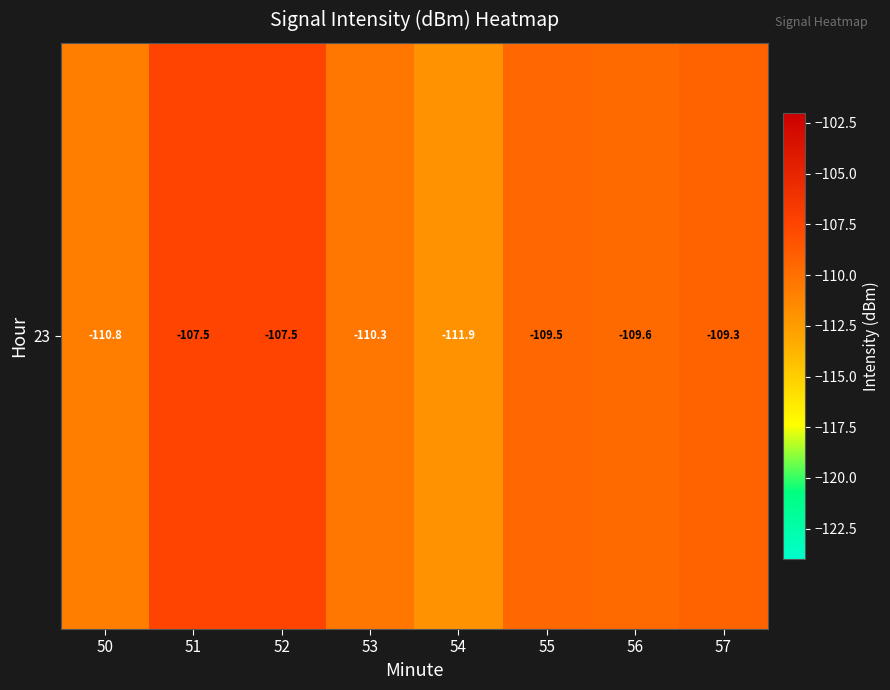

Reading left to right, extract all data points from this chart.

-110.8	-107.5	-107.5	-110.3	-111.9	-109.5	-109.6	-109.3